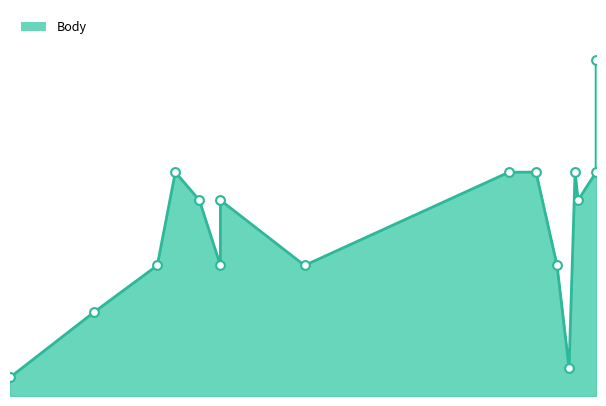

Approximately how many times larger is the value at 2016-03-12 compared to 2016-08-25?

0.1